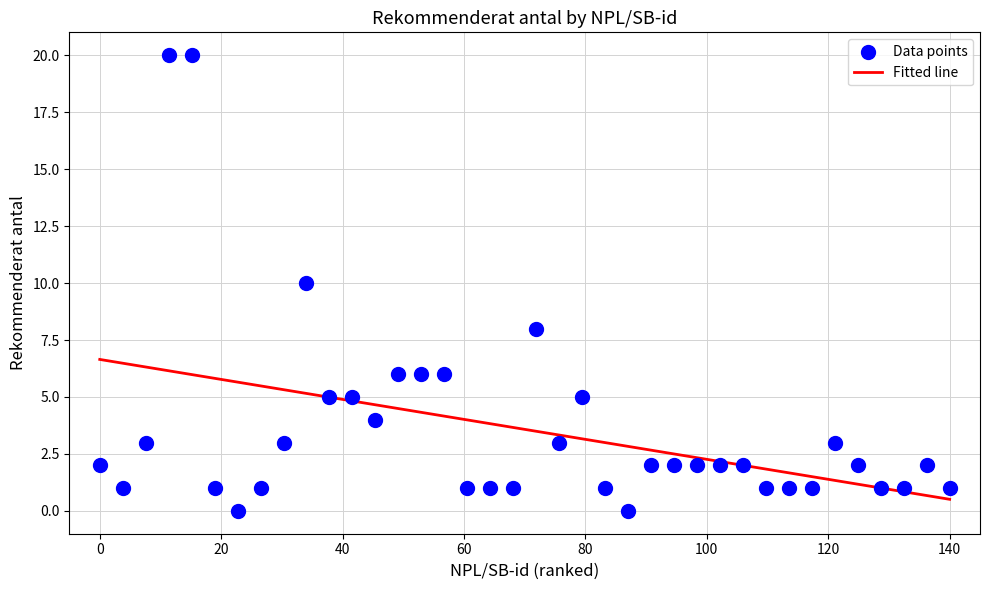

What is the range of Y values (max minus min)?

20